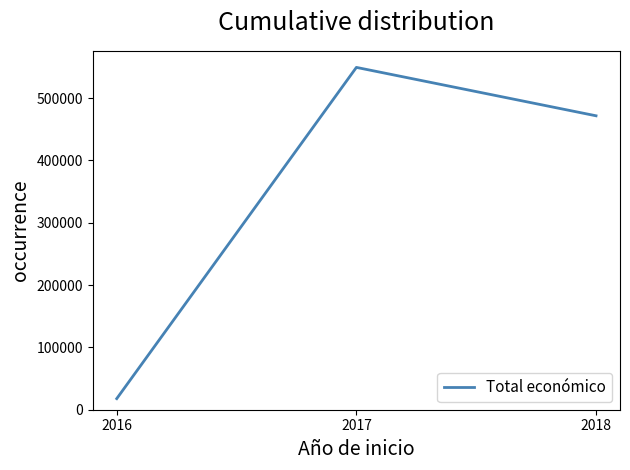

What is the difference between the maximum and second lowest values?

77627